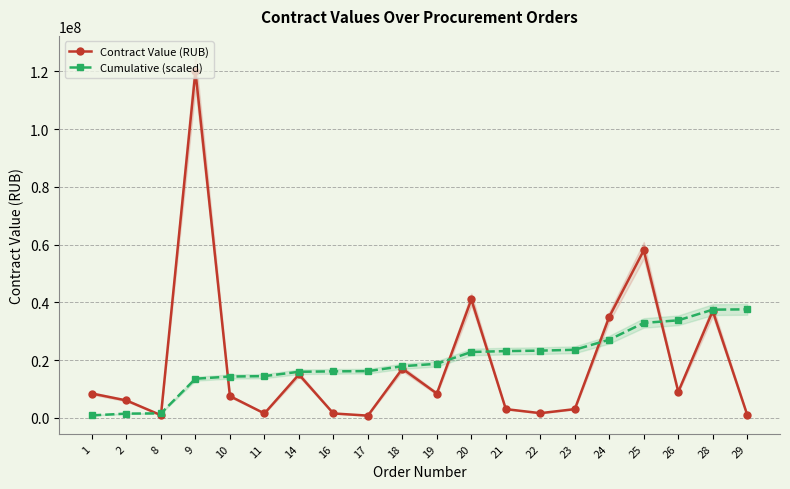

The Contract Value (RUB) series shows 1500000.0 at 16. True or false?

True